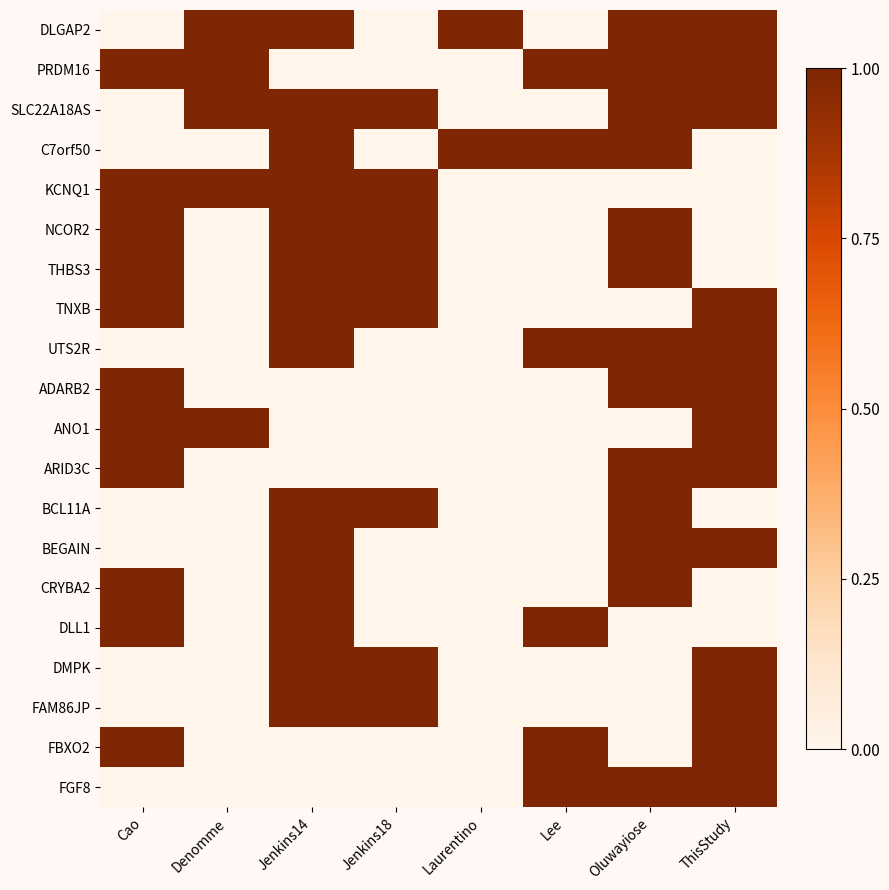

Reading left to right, transcribe all the data shown in this chart.

DLGAP2: Cao=0	Denomme=1	Jenkins14=1	Jenkins18=0	Laurentino=1	Lee=0	Oluwayiose=1	ThisStudy=1
PRDM16: Cao=1	Denomme=1	Jenkins14=0	Jenkins18=0	Laurentino=0	Lee=1	Oluwayiose=1	ThisStudy=1
SLC22A18AS: Cao=0	Denomme=1	Jenkins14=1	Jenkins18=1	Laurentino=0	Lee=0	Oluwayiose=1	ThisStudy=1
C7orf50: Cao=0	Denomme=0	Jenkins14=1	Jenkins18=0	Laurentino=1	Lee=1	Oluwayiose=1	ThisStudy=0
KCNQ1: Cao=1	Denomme=1	Jenkins14=1	Jenkins18=1	Laurentino=0	Lee=0	Oluwayiose=0	ThisStudy=0
NCOR2: Cao=1	Denomme=0	Jenkins14=1	Jenkins18=1	Laurentino=0	Lee=0	Oluwayiose=1	ThisStudy=0
THBS3: Cao=1	Denomme=0	Jenkins14=1	Jenkins18=1	Laurentino=0	Lee=0	Oluwayiose=1	ThisStudy=0
TNXB: Cao=1	Denomme=0	Jenkins14=1	Jenkins18=1	Laurentino=0	Lee=0	Oluwayiose=0	ThisStudy=1
UTS2R: Cao=0	Denomme=0	Jenkins14=1	Jenkins18=0	Laurentino=0	Lee=1	Oluwayiose=1	ThisStudy=1
ADARB2: Cao=1	Denomme=0	Jenkins14=0	Jenkins18=0	Laurentino=0	Lee=0	Oluwayiose=1	ThisStudy=1
ANO1: Cao=1	Denomme=1	Jenkins14=0	Jenkins18=0	Laurentino=0	Lee=0	Oluwayiose=0	ThisStudy=1
ARID3C: Cao=1	Denomme=0	Jenkins14=0	Jenkins18=0	Laurentino=0	Lee=0	Oluwayiose=1	ThisStudy=1
BCL11A: Cao=0	Denomme=0	Jenkins14=1	Jenkins18=1	Laurentino=0	Lee=0	Oluwayiose=1	ThisStudy=0
BEGAIN: Cao=0	Denomme=0	Jenkins14=1	Jenkins18=0	Laurentino=0	Lee=0	Oluwayiose=1	ThisStudy=1
CRYBA2: Cao=1	Denomme=0	Jenkins14=1	Jenkins18=0	Laurentino=0	Lee=0	Oluwayiose=1	ThisStudy=0
DLL1: Cao=1	Denomme=0	Jenkins14=1	Jenkins18=0	Laurentino=0	Lee=1	Oluwayiose=0	ThisStudy=0
DMPK: Cao=0	Denomme=0	Jenkins14=1	Jenkins18=1	Laurentino=0	Lee=0	Oluwayiose=0	ThisStudy=1
FAM86JP: Cao=0	Denomme=0	Jenkins14=1	Jenkins18=1	Laurentino=0	Lee=0	Oluwayiose=0	ThisStudy=1
FBXO2: Cao=1	Denomme=0	Jenkins14=0	Jenkins18=0	Laurentino=0	Lee=1	Oluwayiose=0	ThisStudy=1
FGF8: Cao=0	Denomme=0	Jenkins14=0	Jenkins18=0	Laurentino=0	Lee=1	Oluwayiose=1	ThisStudy=1